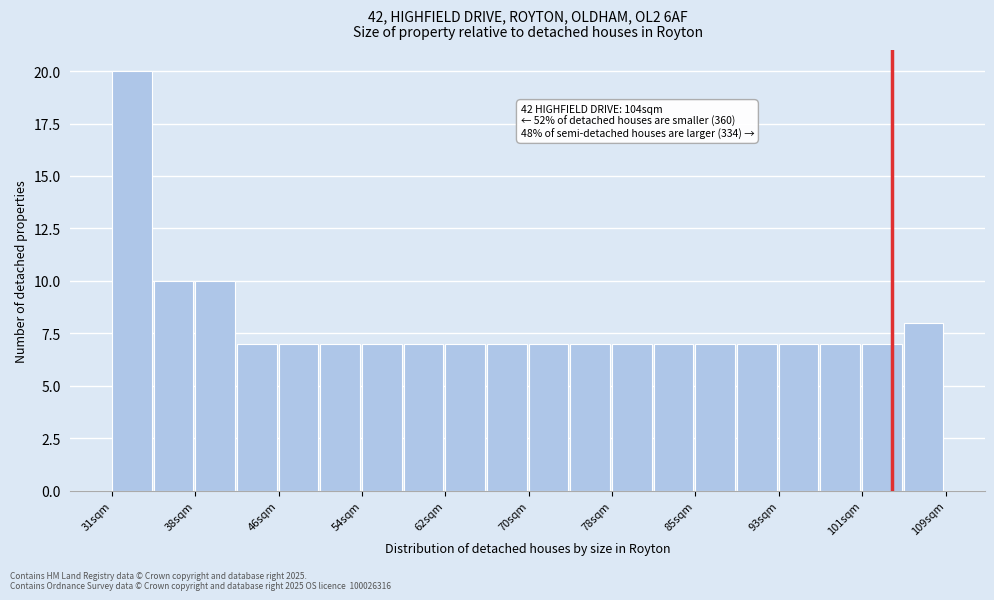

Around what value on the x-axis is the tallest bar? Give the approximate position of its centre, as read against the axis.

32